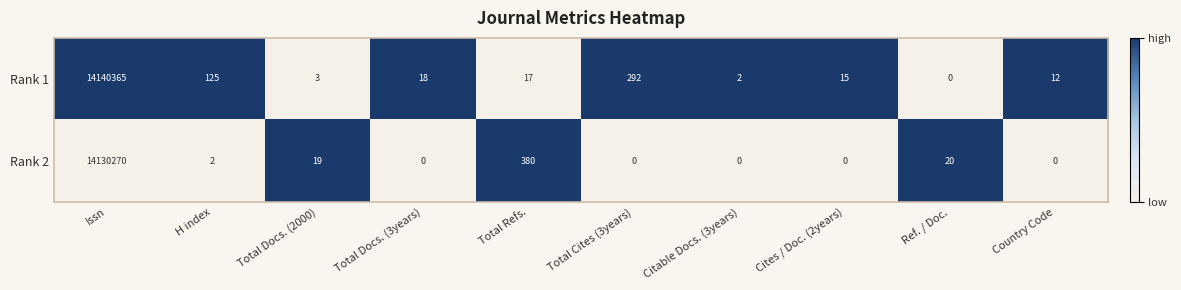

What is the sum of the Rank 1 values at Total Cites (3years) and Ref. / Doc.?

292